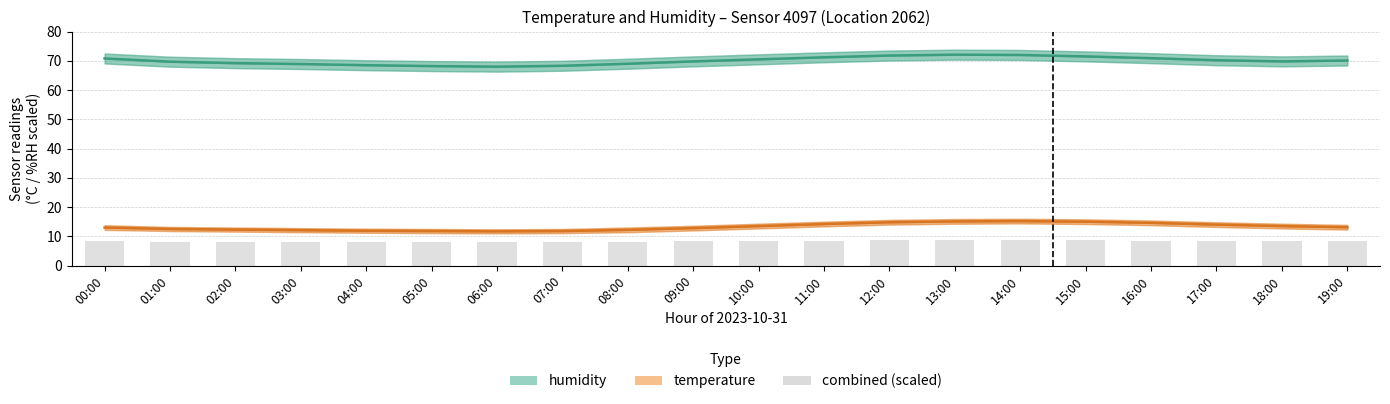

The value of humidity at 18:00 is 20.8. True or false?

False